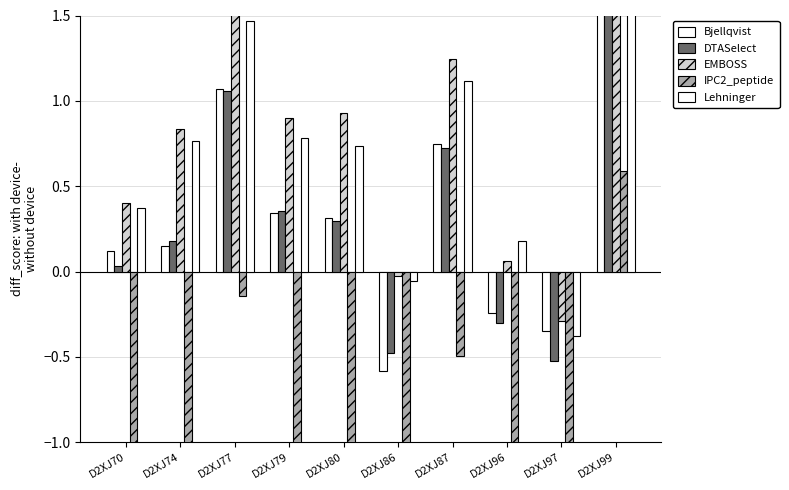

Which has a higher value, D2XJ96 or D2XJ97?

D2XJ96